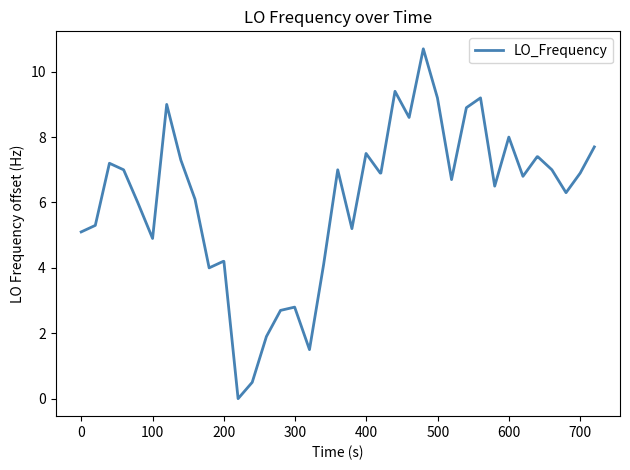

What is the maximum value shown in the chart?

10.7